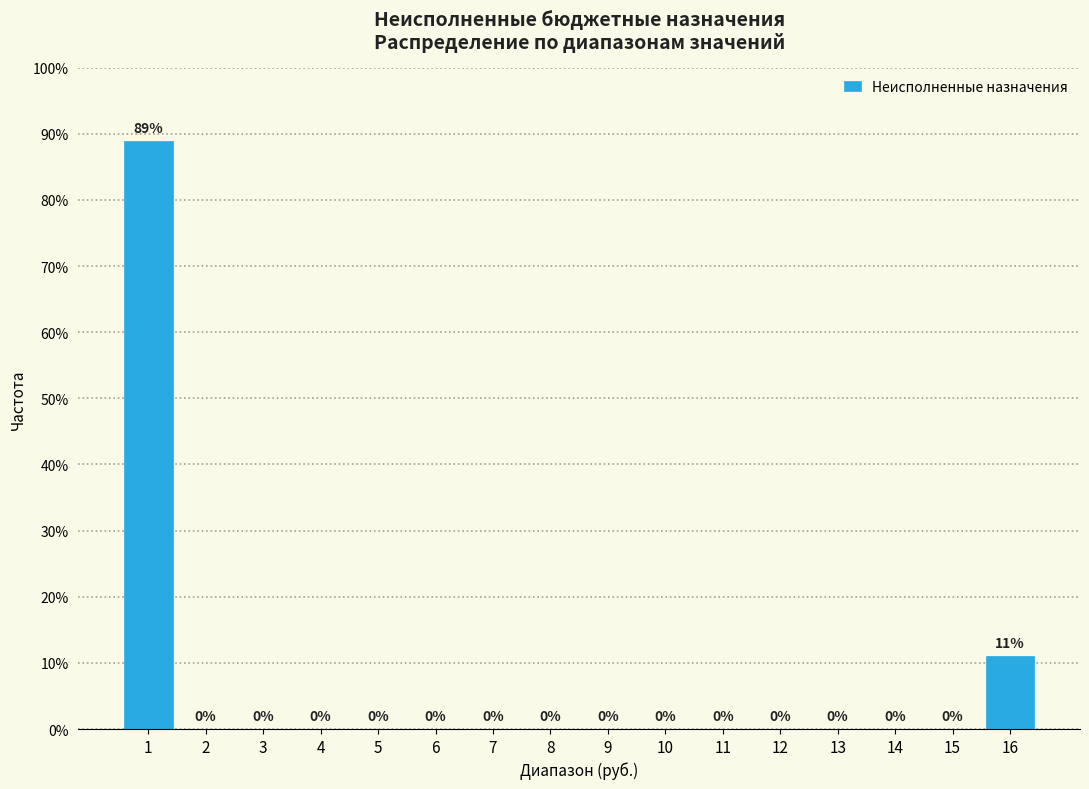

Are the bars horizontal?

No